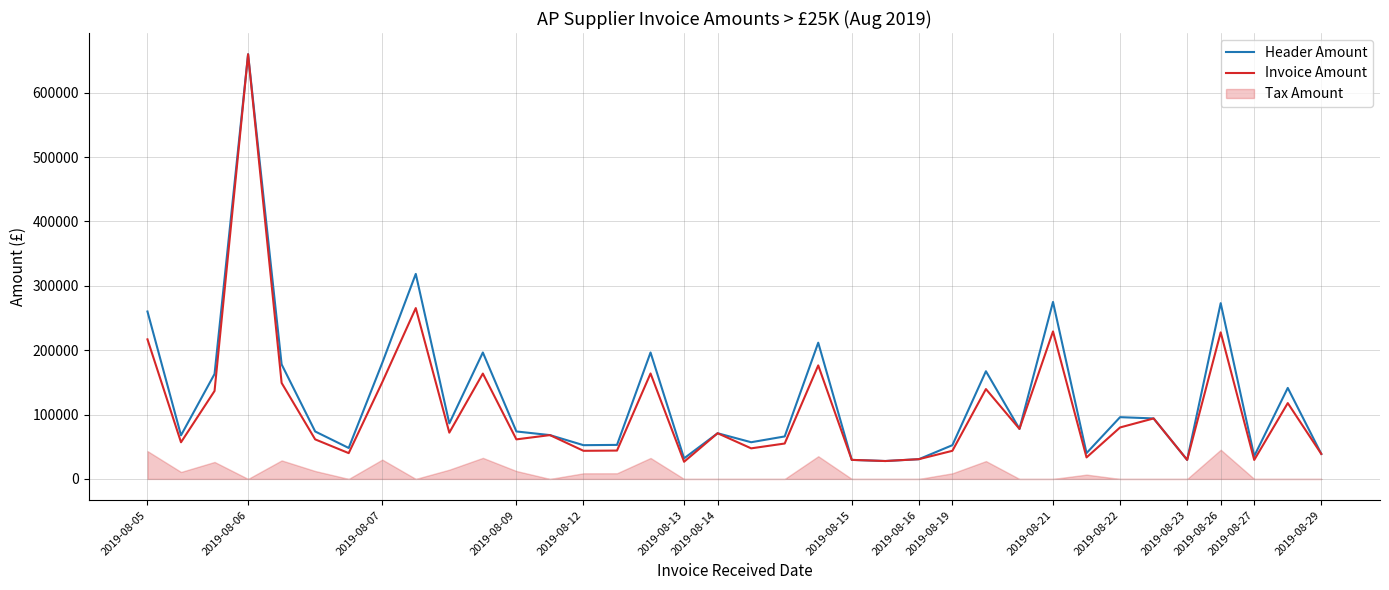

What is the greatest value displayed?

659706.9